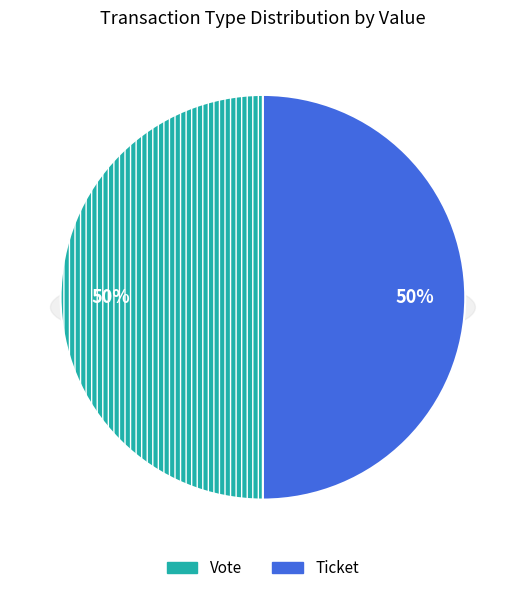

What is the largest slice in the pie chart?

Vote (io_index=1)